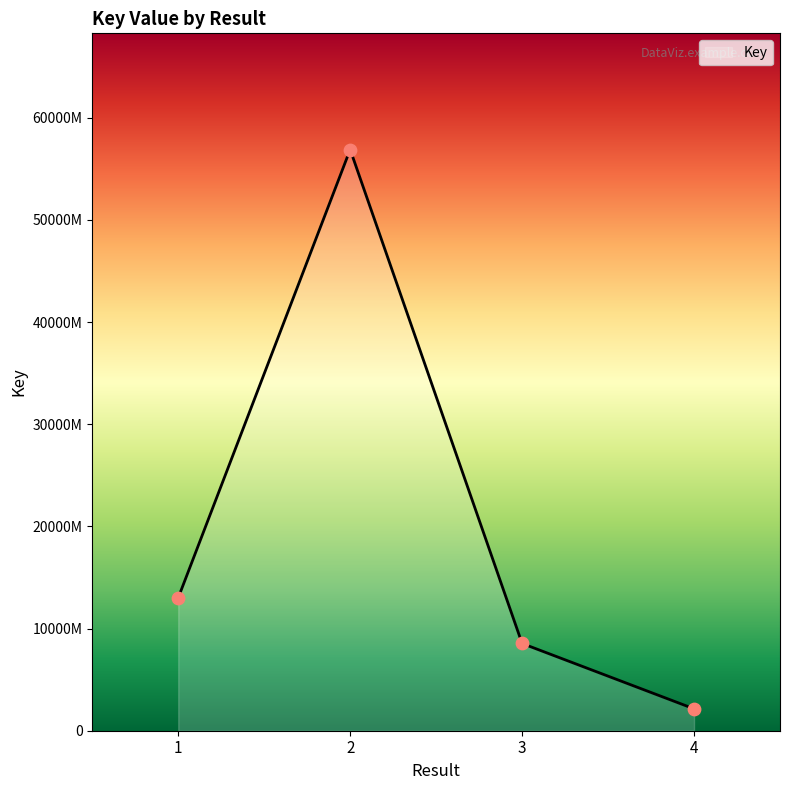

Between 2 and 1, which is larger?

2